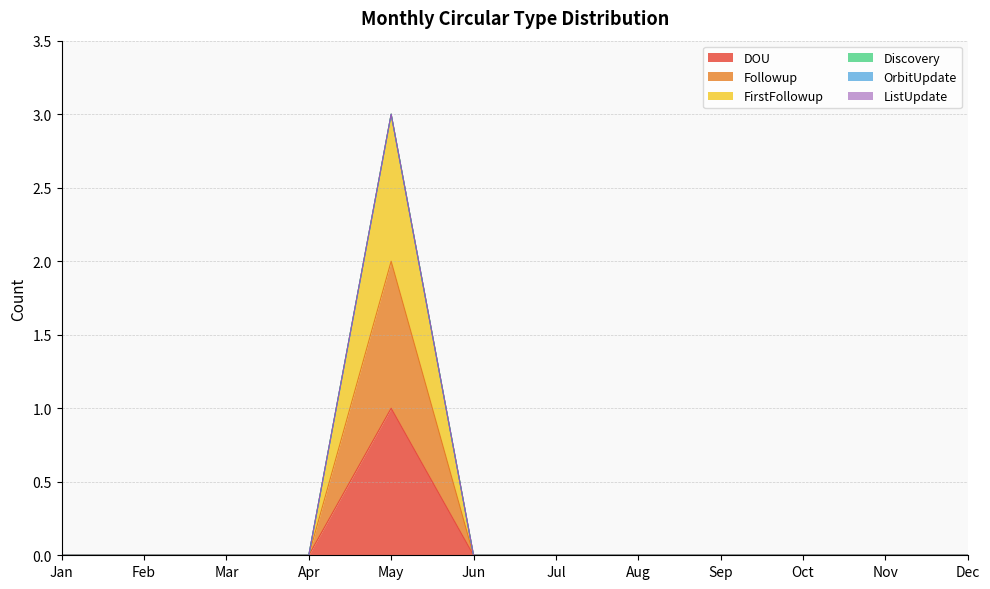

How many Followup values are between 0 and 1?

11